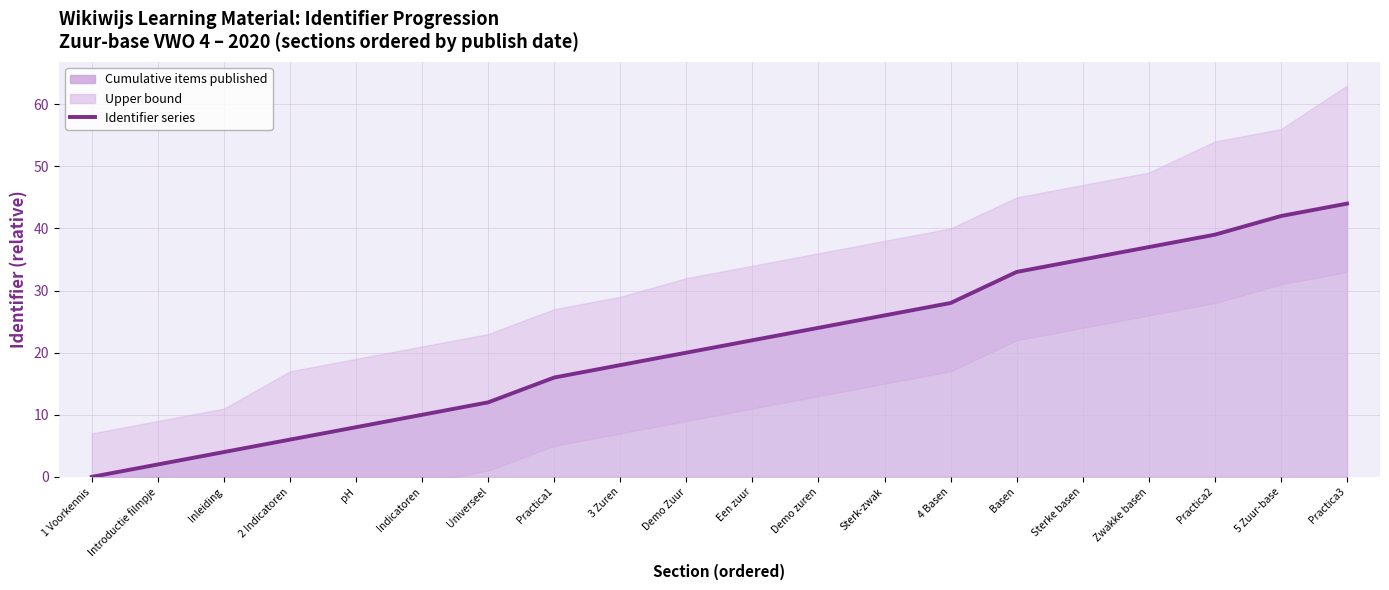

What is the value of the 7th point from the left?

12